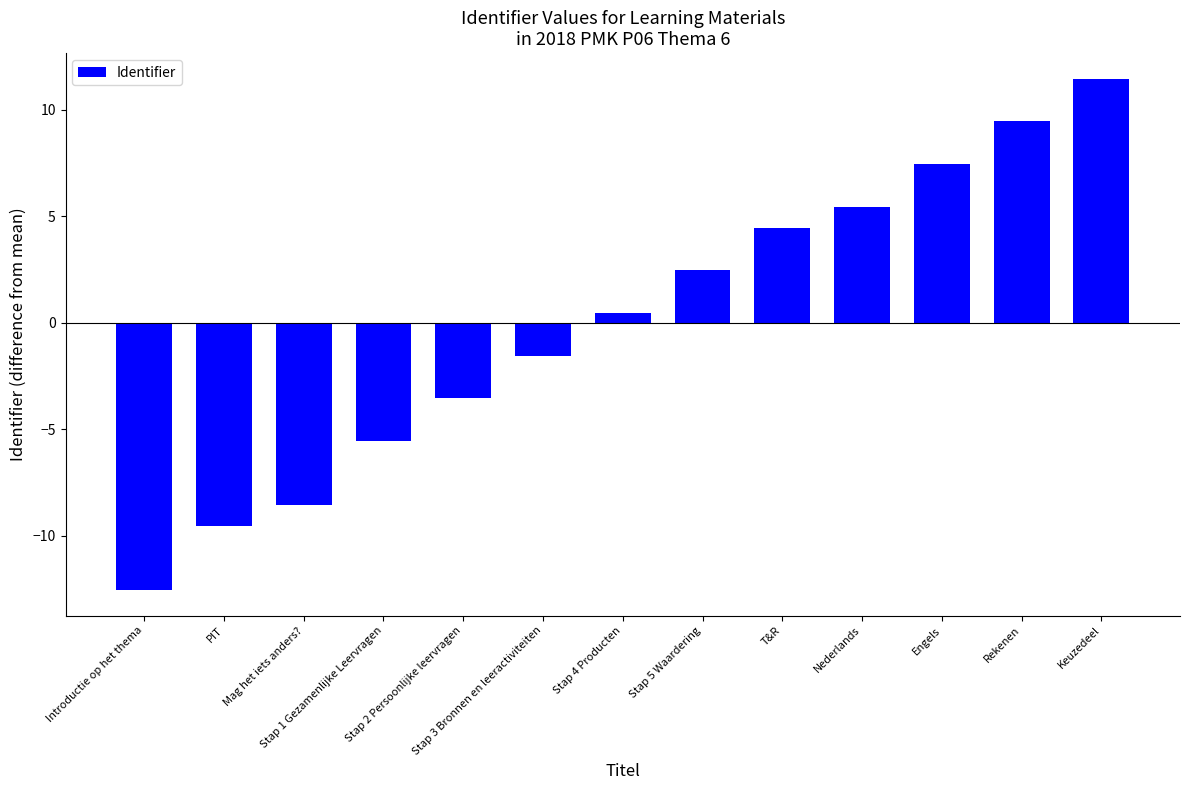

How many values are above zero?

7